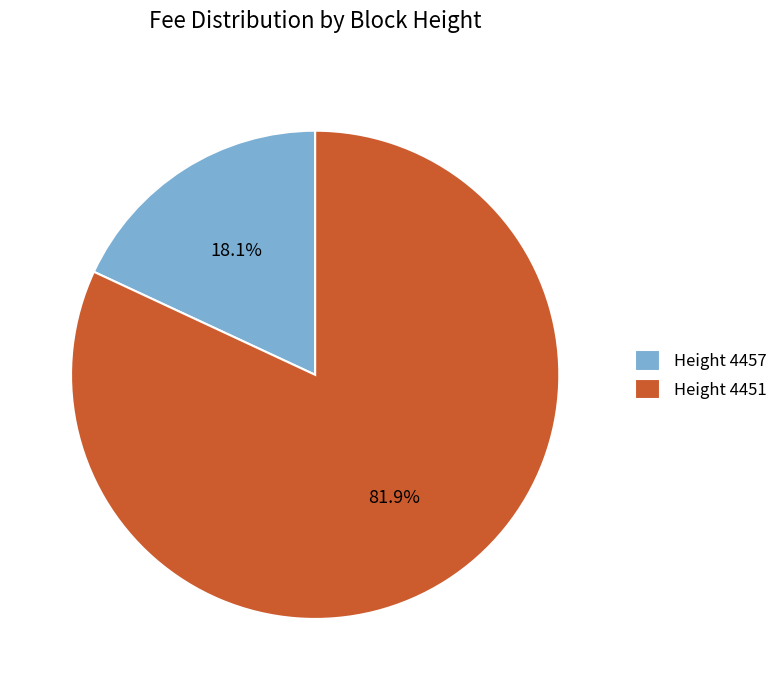

Approximately how many times larger is the value at Height 4451 compared to Height 4457?

4.5